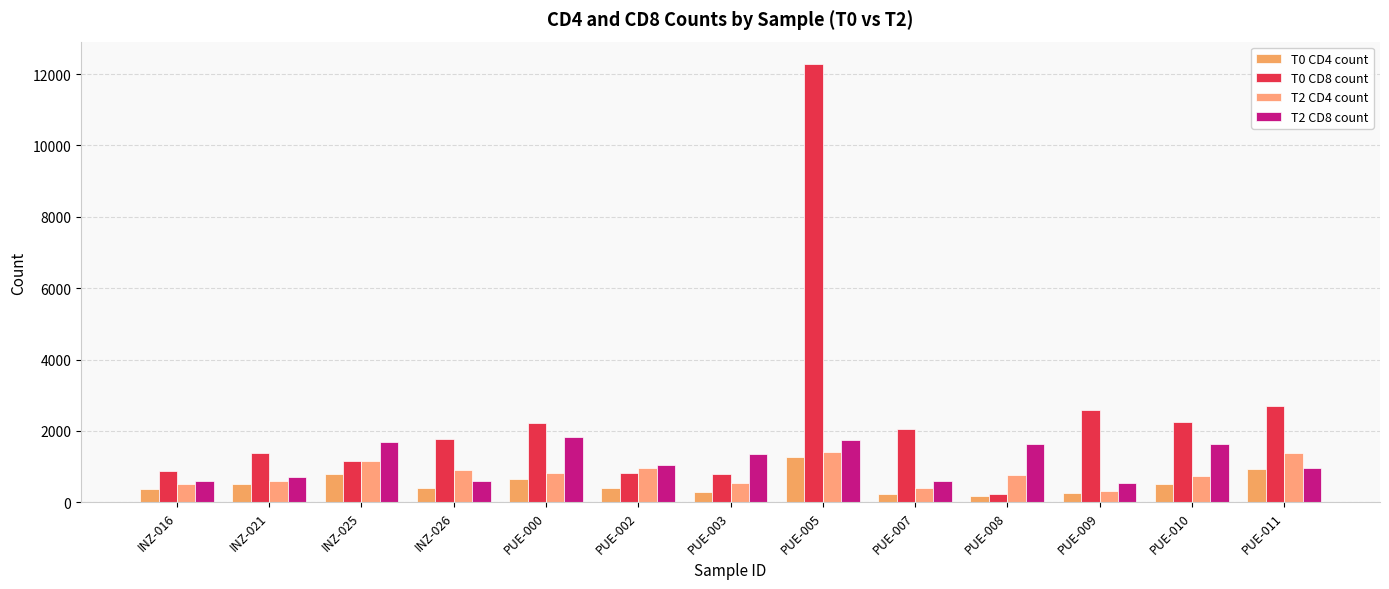

What are all the series names shown in the legend?

T0 CD4 count, T0 CD8 count, T2 CD4 count, T2 CD8 count